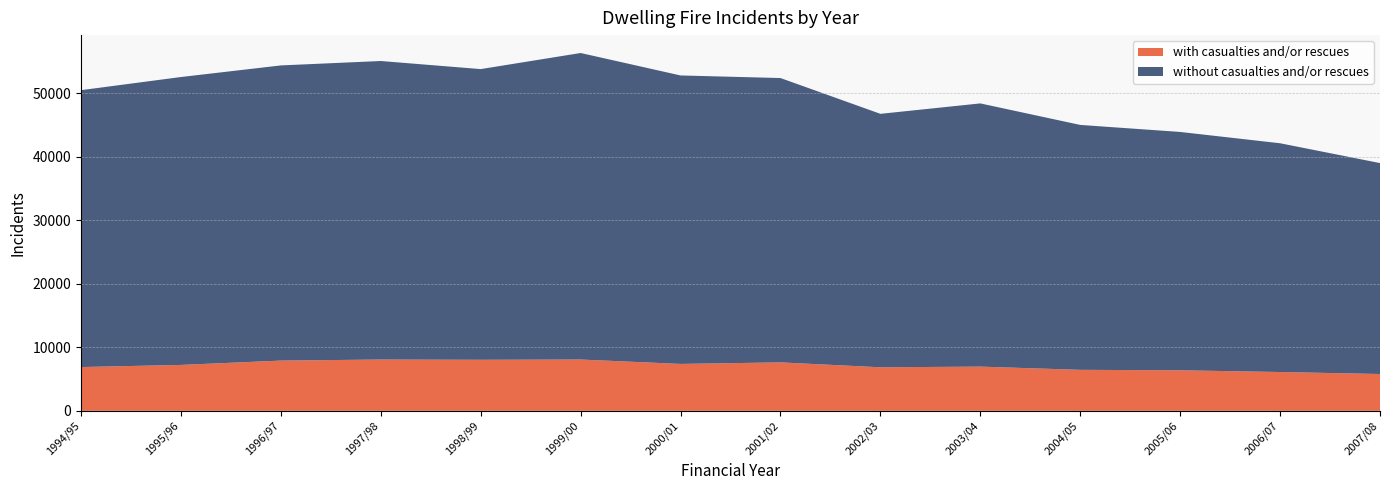

Reading left to right, what are all the values shown in this chart?

with casualties and/or rescues: 1994/95=6894.0	1995/96=7229.0	1996/97=7911.1	1997/98=8076.0	1998/99=8036.0	1999/00=8078.0	2000/01=7386.0	2001/02=7628.0	2002/03=6858.0	2003/04=6961.0	2004/05=6456.0	2005/06=6383.0	2006/07=6112.0	2007/08=5800.0
without casualties and/or rescues: 1994/95=43572.8	1995/96=45305.6	1996/97=46449.1	1997/98=46978.6	1998/99=45745.7	1999/00=48235.7	2000/01=45395.9	2001/02=44746.6	2002/03=39883.6	2003/04=41421.5	2004/05=38540.8	2005/06=37509.0	2006/07=35999.8	2007/08=33193.4